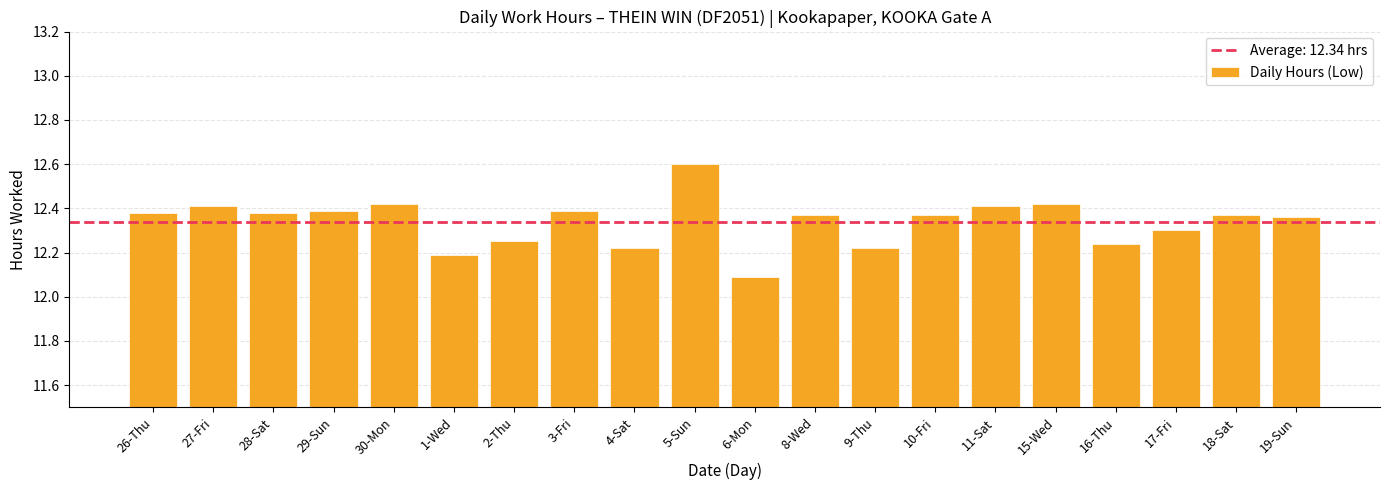

What is the average value?

12.3